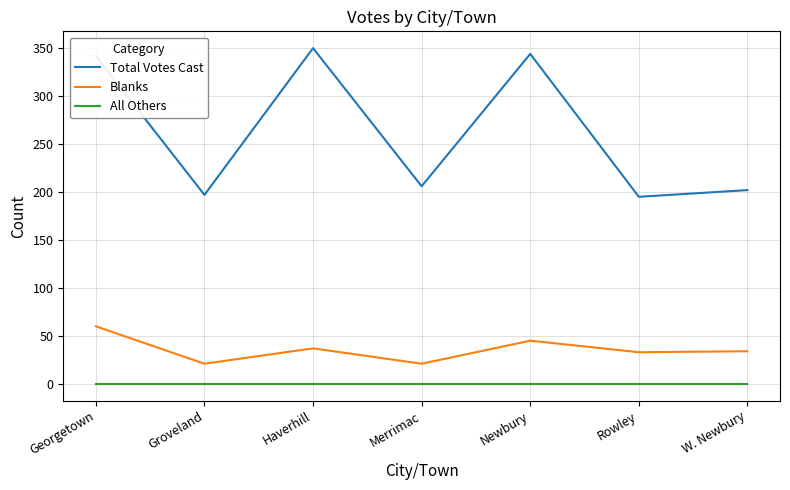

True or false: All Others and Total Votes Cast intersect in this chart.

False